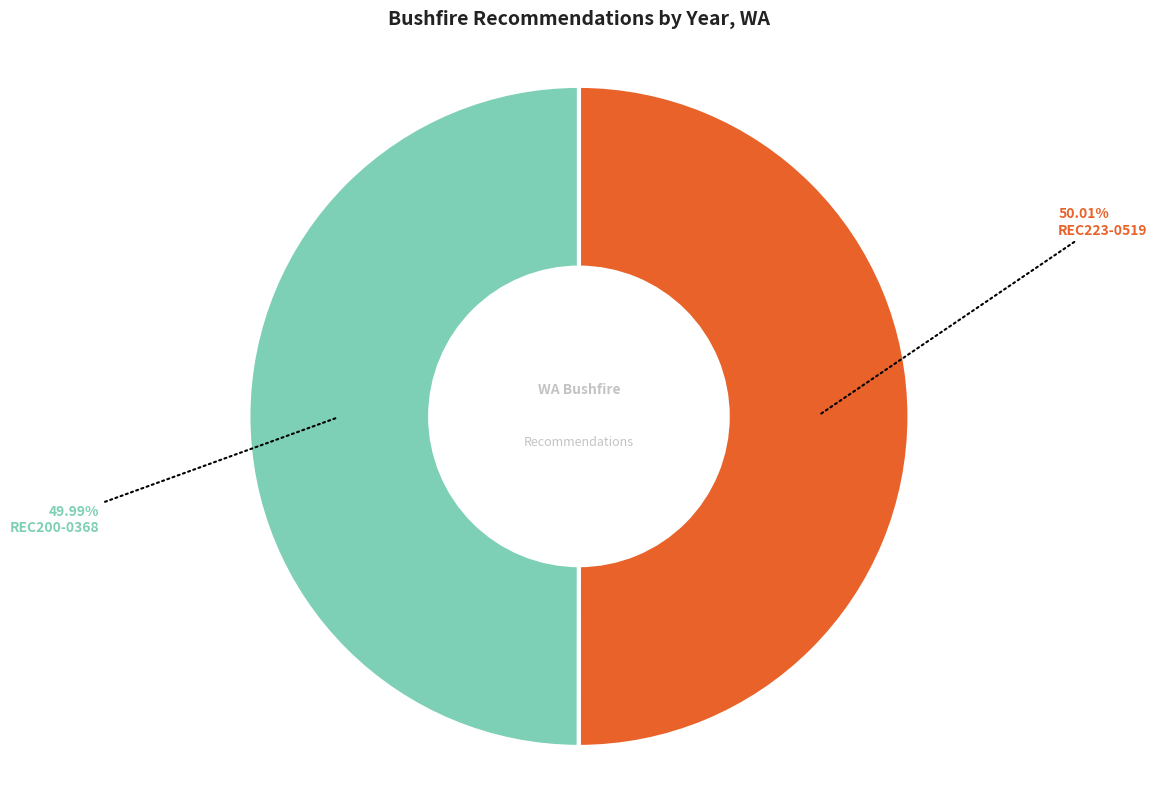

How many segments does this pie chart have?

2